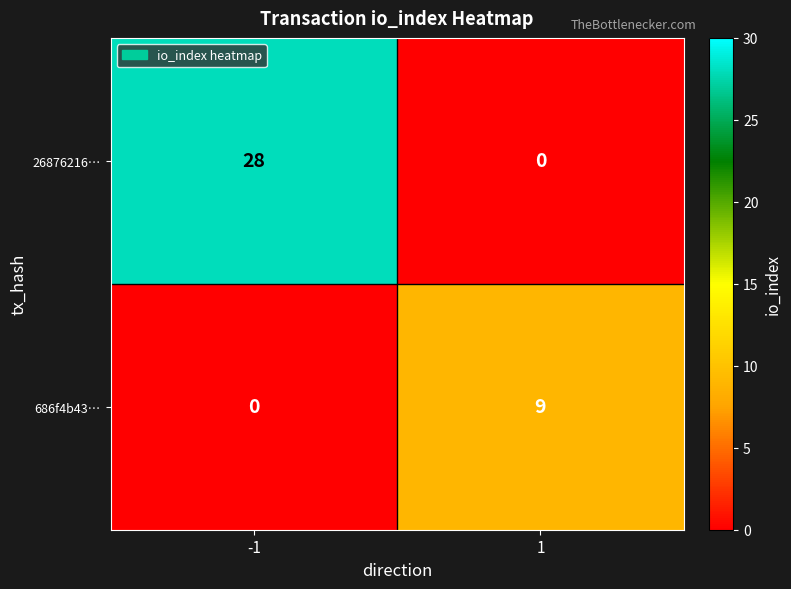

Which series has the widest spread of values?

26876216…